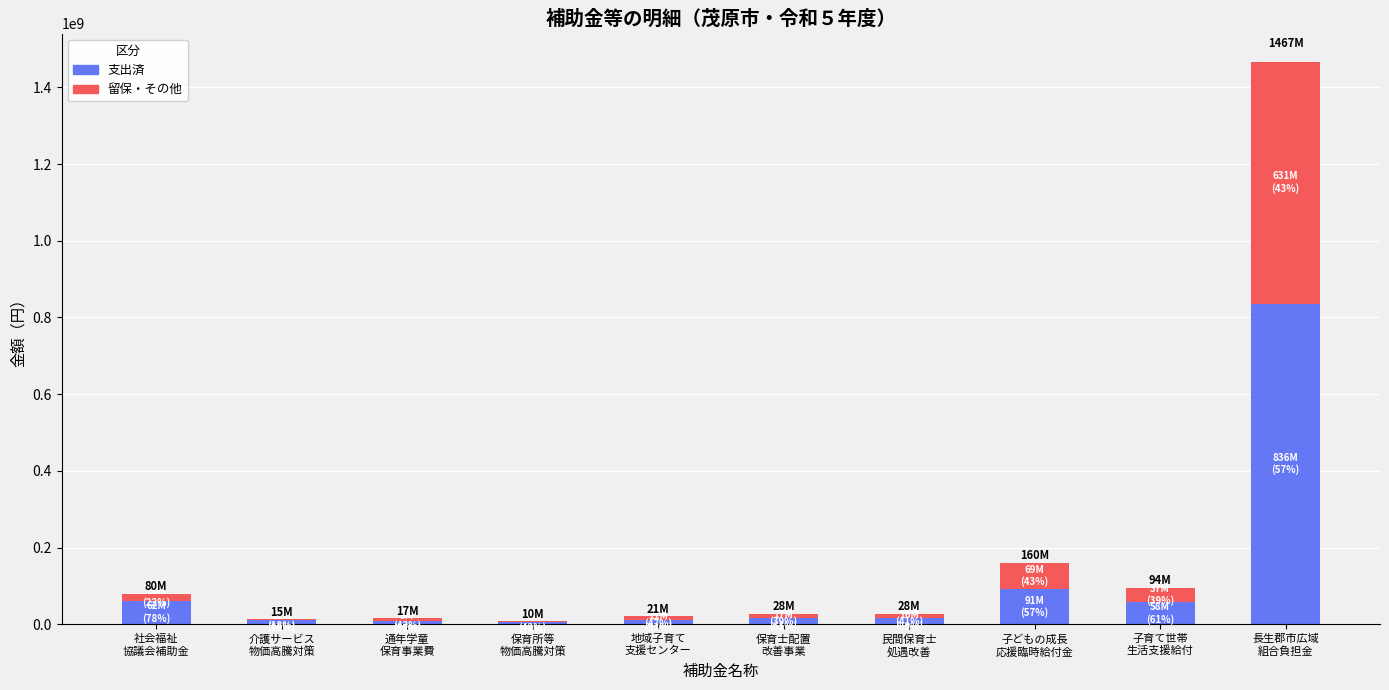

What is the sum of all 支出済 values?

1118932682.1